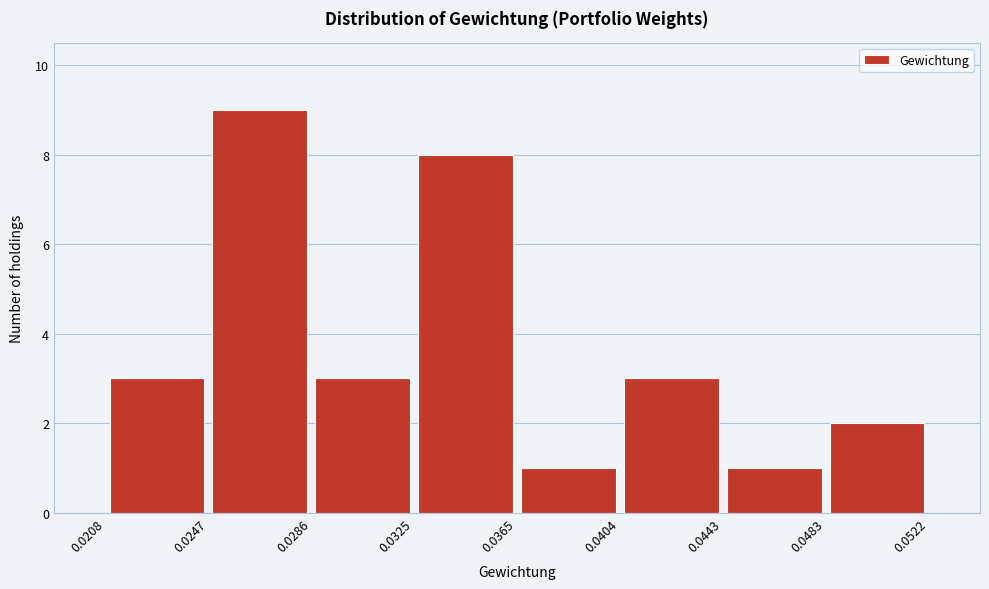

What is the height of the bar covering 0.0247 to 0.0286 on the x-axis? The values are not printed on the chart, so give them approximately, as read against the axis.

9